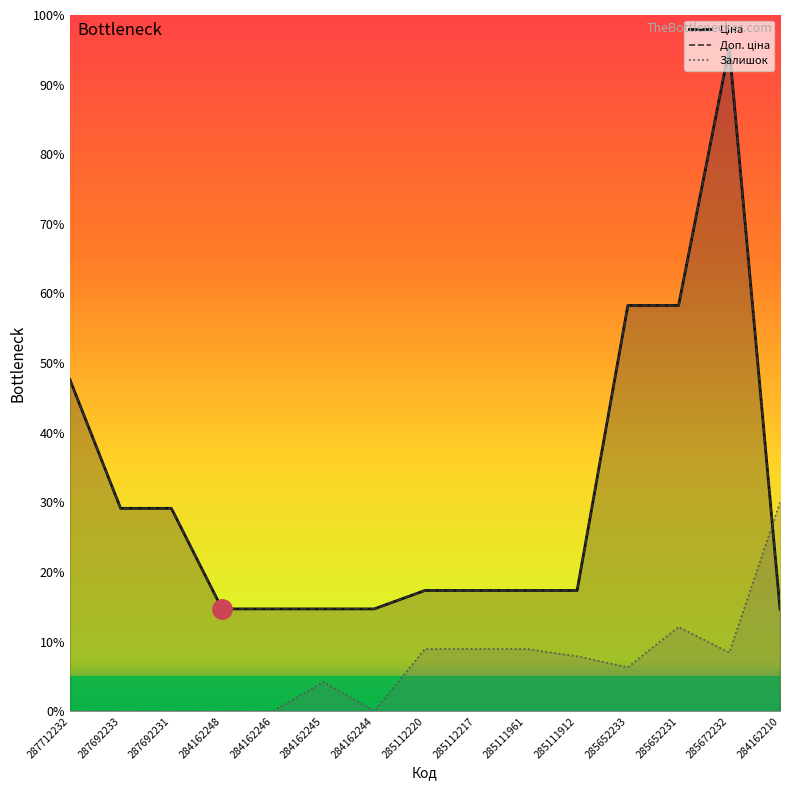

True or false: Ціна has a value of 15555.8 at 285112217.

False